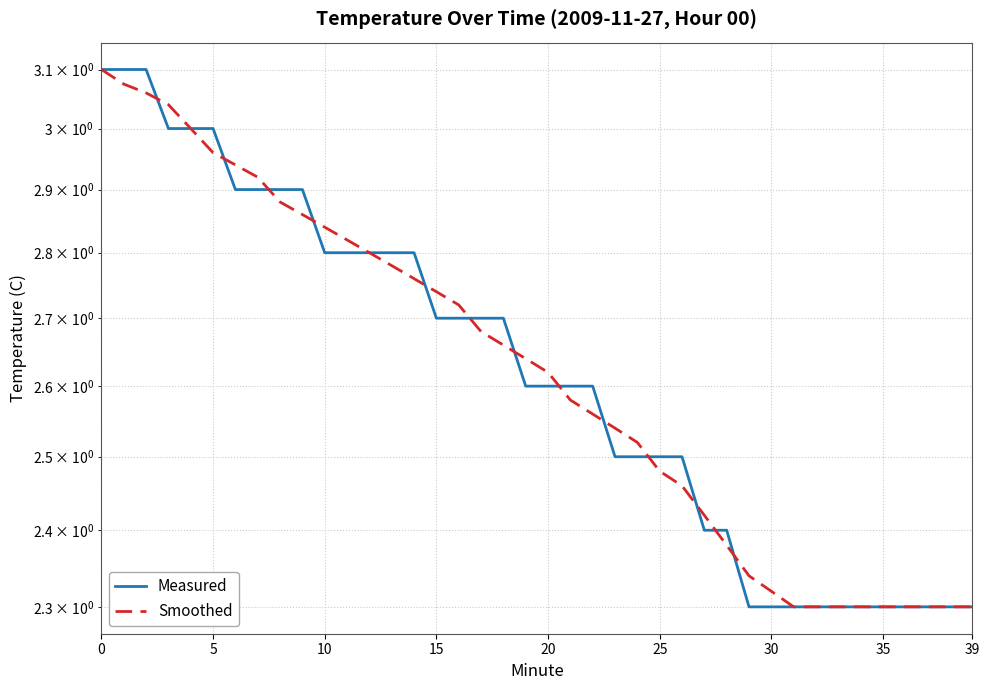

What is the minimum value for Measured?

2.3